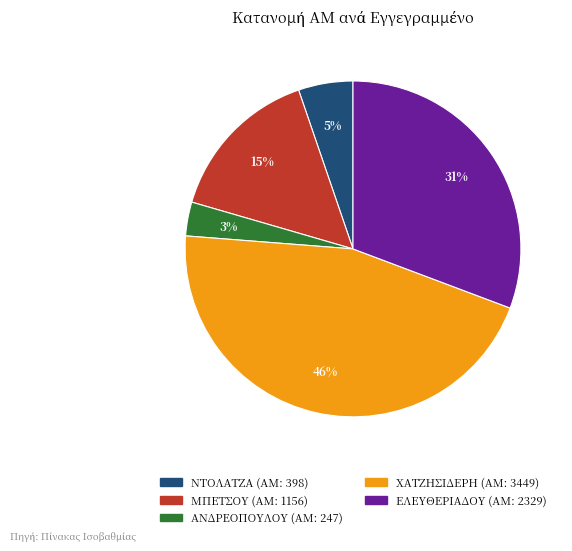

Is there any slice that represents more than half of the pie?

No